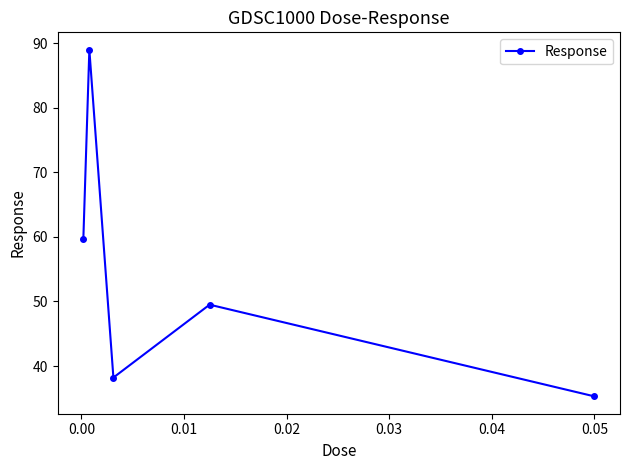

What is the minimum value shown in the chart?

35.3